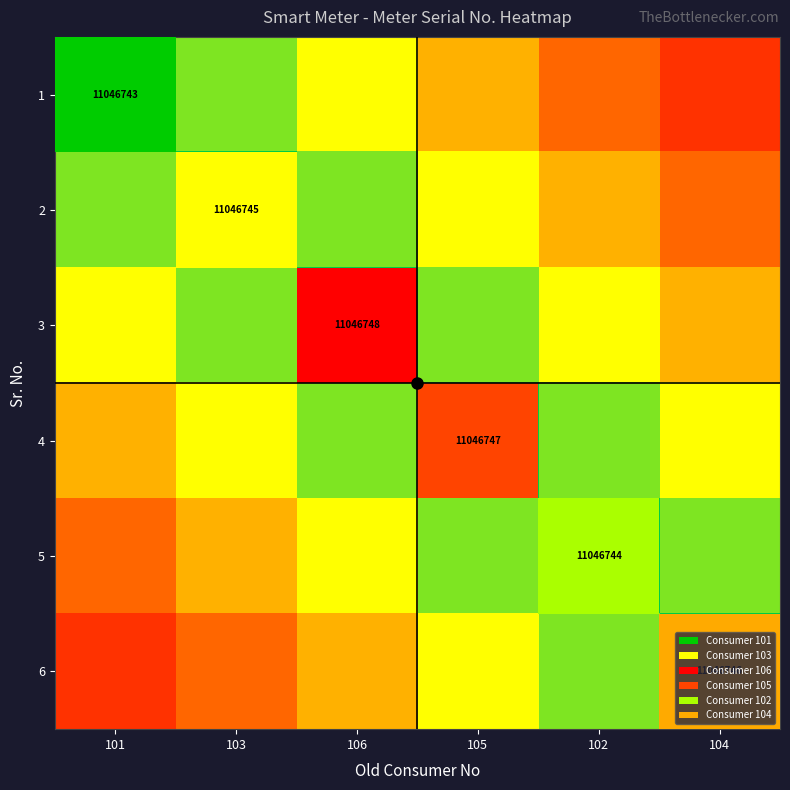

What is the difference between the highest and lowest values at 102?

0.7